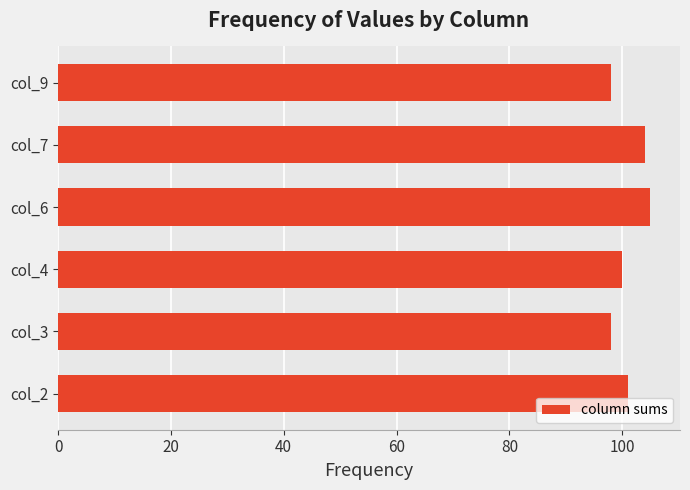

How many bars are there in total?

6